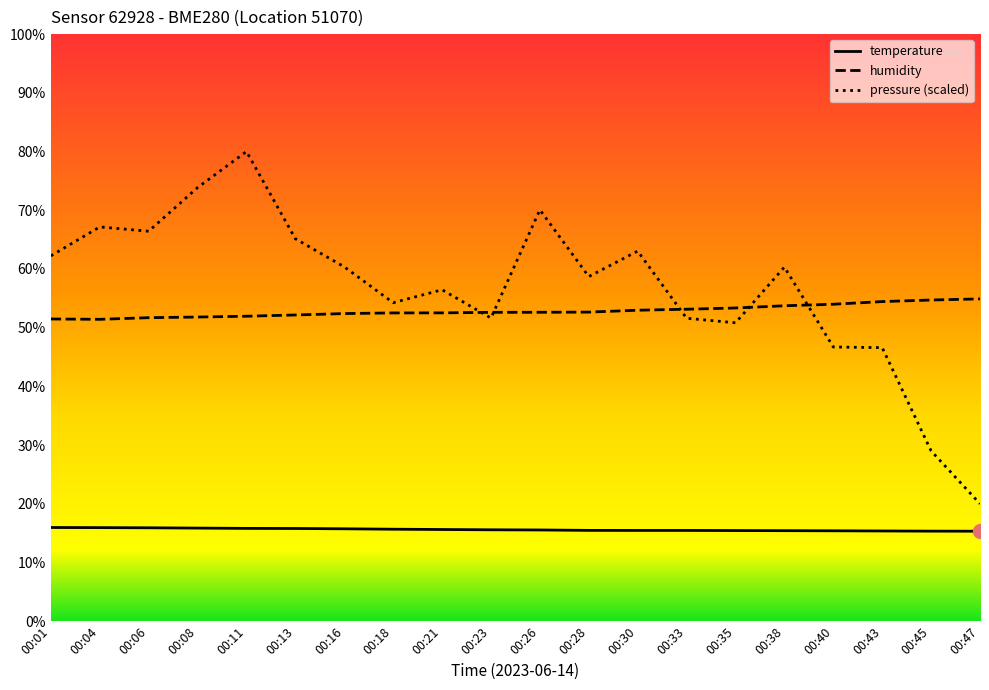

Which series has the widest spread of values?

pressure (scaled)